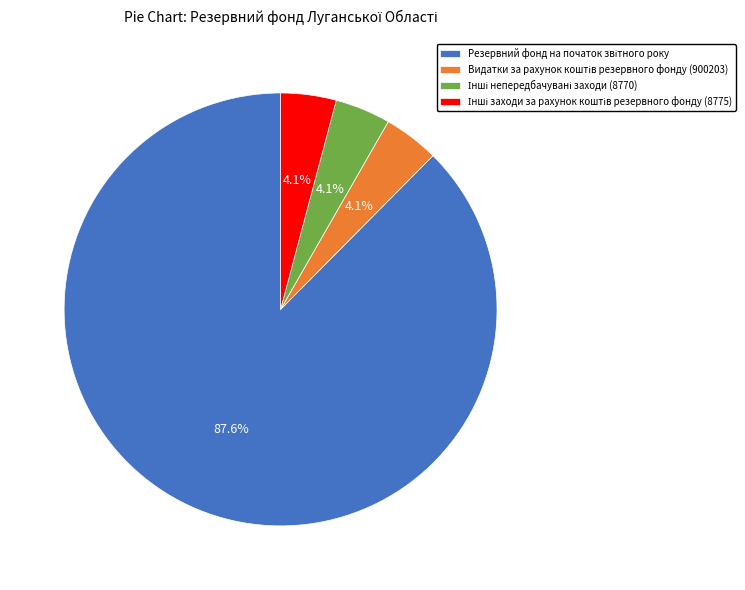

Does any single category account for the majority?

Yes